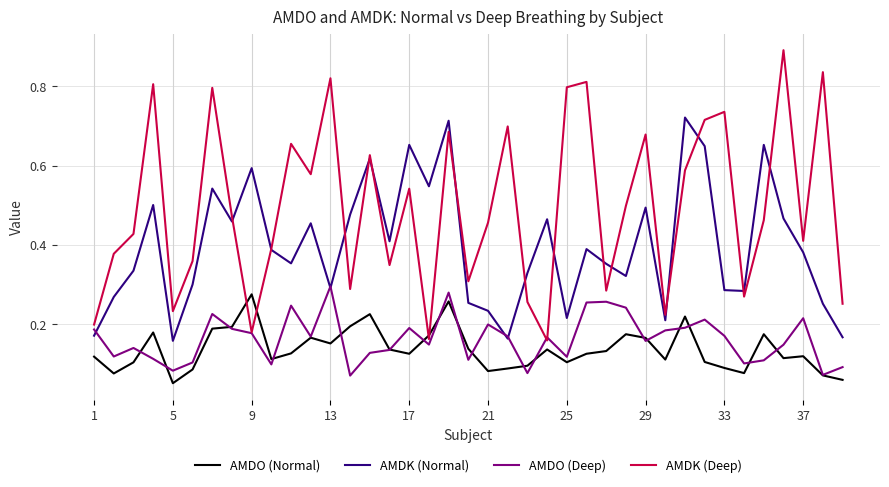

What is the highest value of the AMDO (Deep) series?

0.3